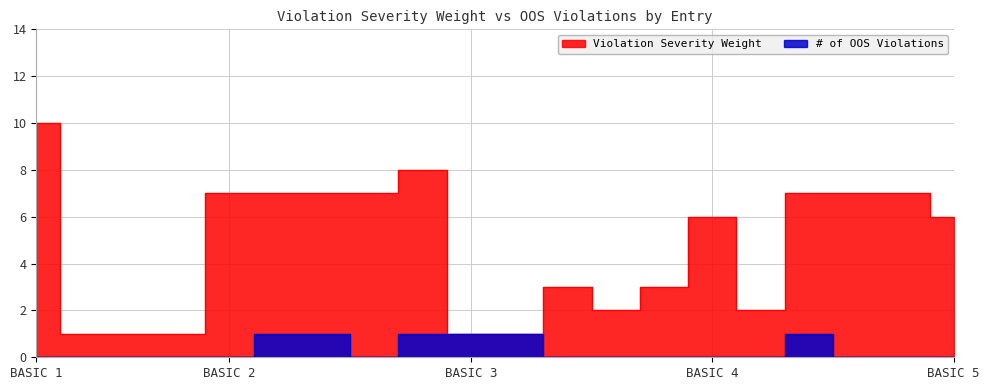

List the series in order of their overall mean, highest first.

Violation Severity Weight, # of OOS Violations